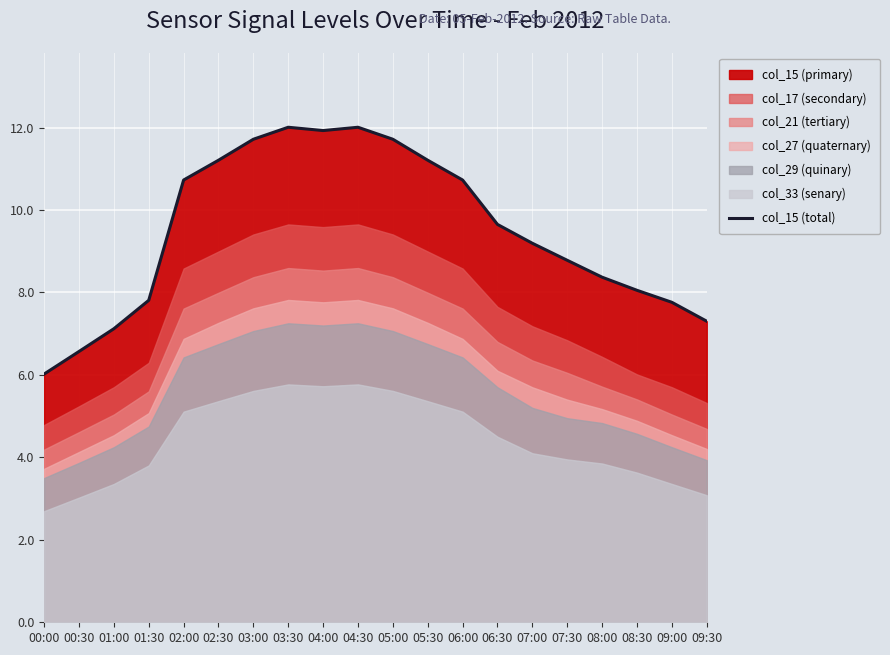

Between 03:00 and 05:00, which is larger?

03:00